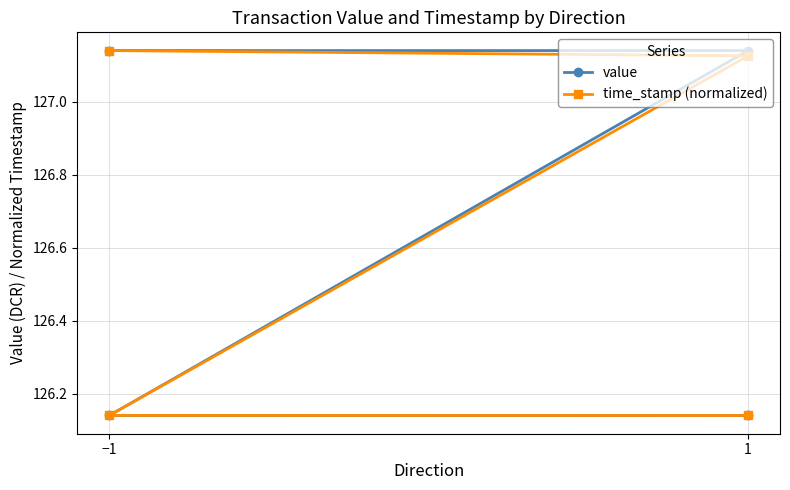

True or false: value and time_stamp (normalized) cross at least once.

True